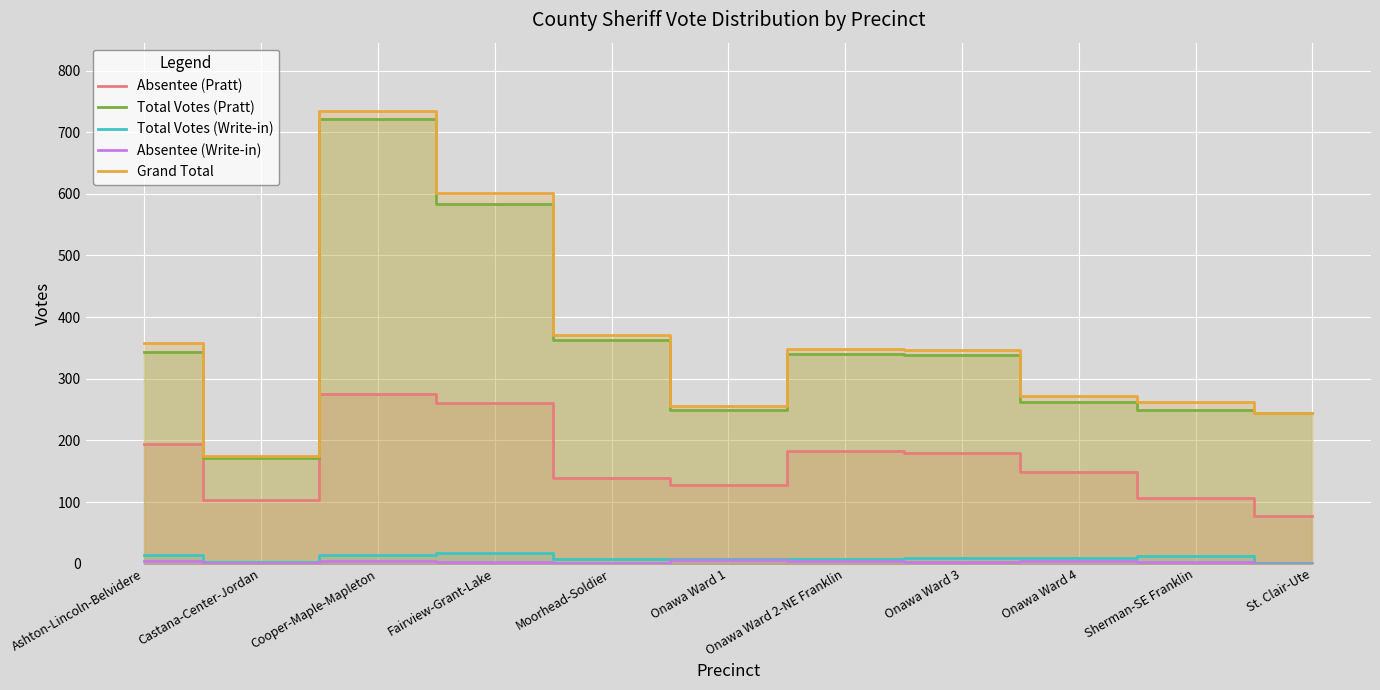

Reading right to left, what are all the values shown in this chart?

Absentee (Pratt): 77	107	148	180	182	128	139	260	275	103	194
Total Votes (Pratt): 244	250	263	338	340	249	363	583	721	172	344
Total Votes (Write-in): 1	12	9	9	8	7	8	18	14	2	14
Absentee (Write-in): 0	2	4	2	4	6	1	3	5	1	5
Grand Total: 245	262	272	347	348	256	371	601	735	174	358